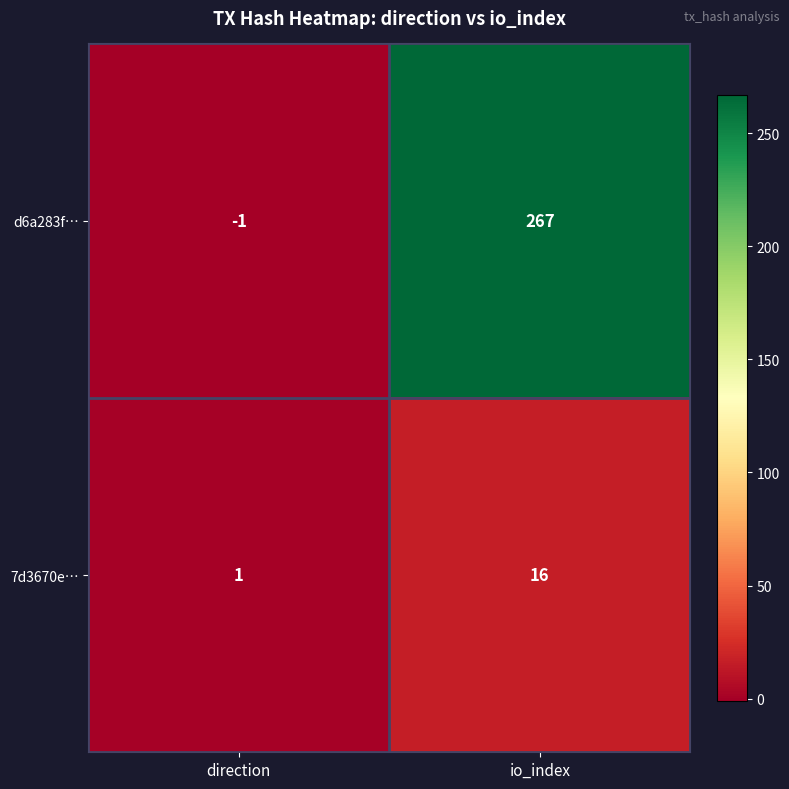

Which series changed the most between direction and io_index?

d6a283f…